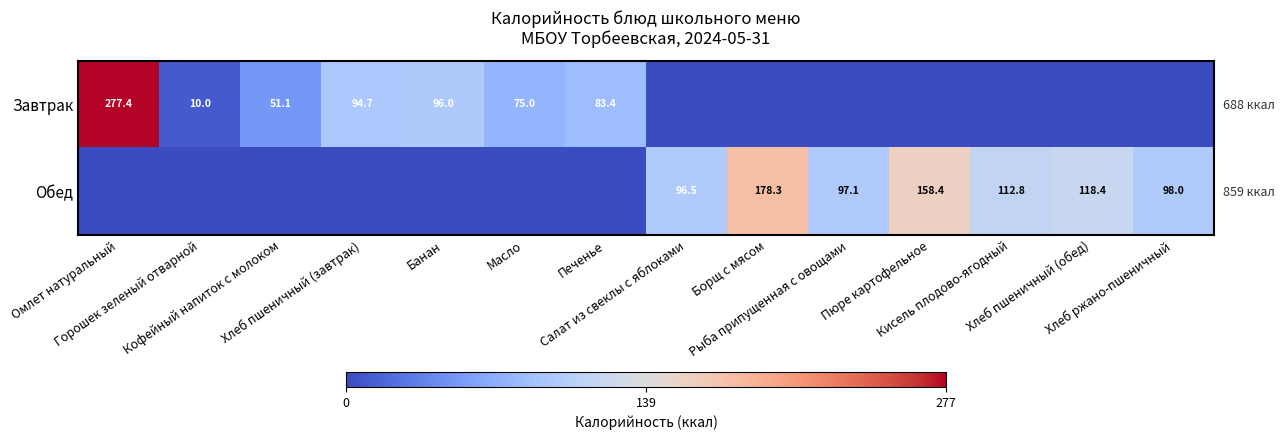

Is it true that Обед equals 0.0 at Банан?

True